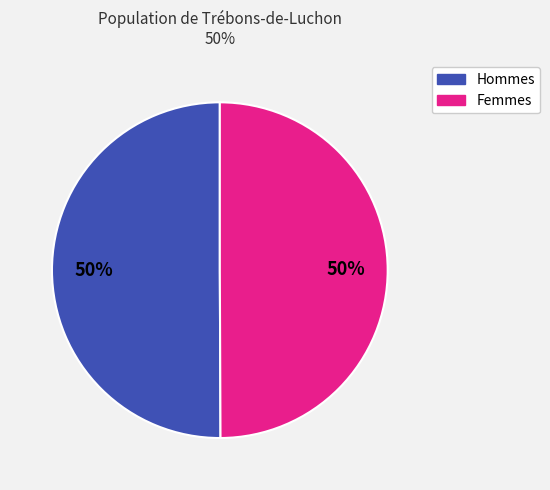

To the nearest percent, what is the average slice percentage?

50%